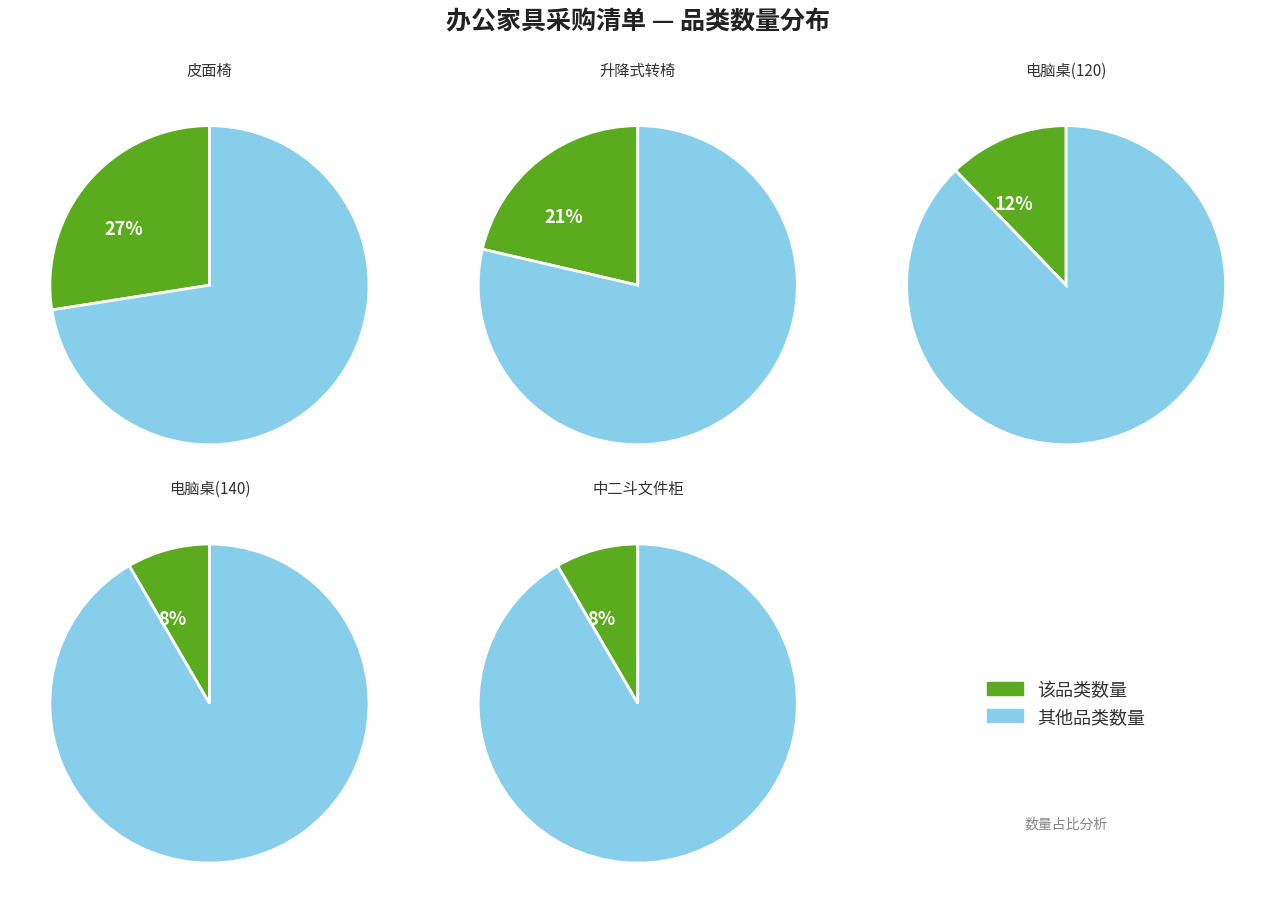

Is it true that 升降式转椅 is 21% of the pie?

True